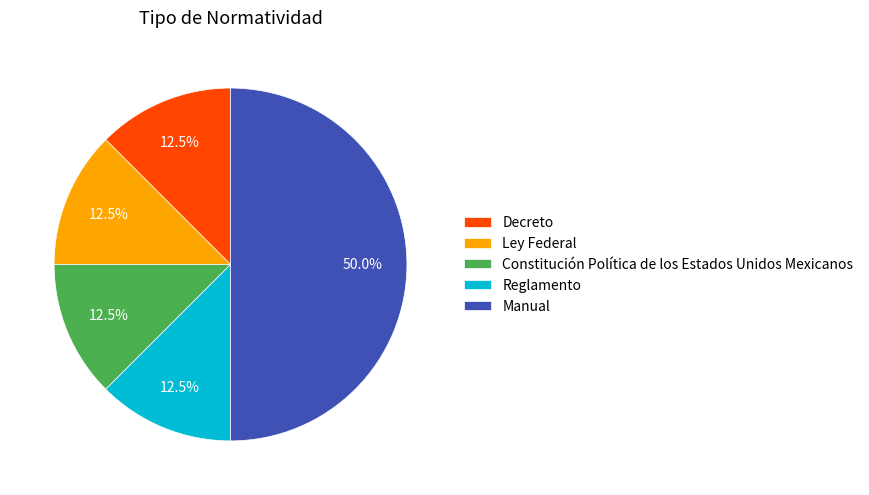

How many slices are in this pie chart?

5